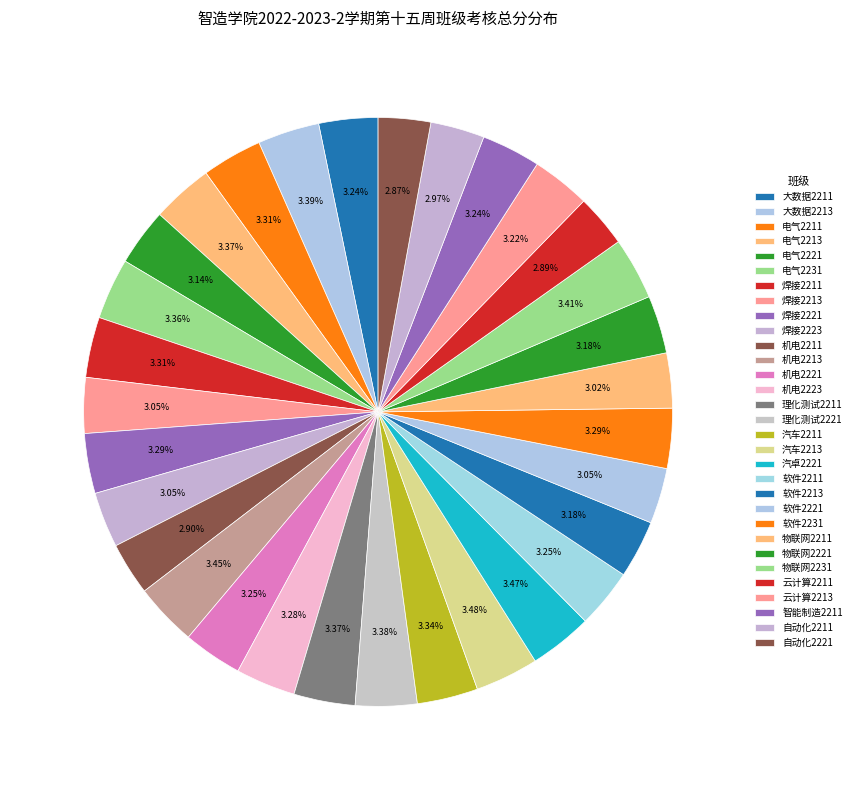

How many segments does this pie chart have?

31